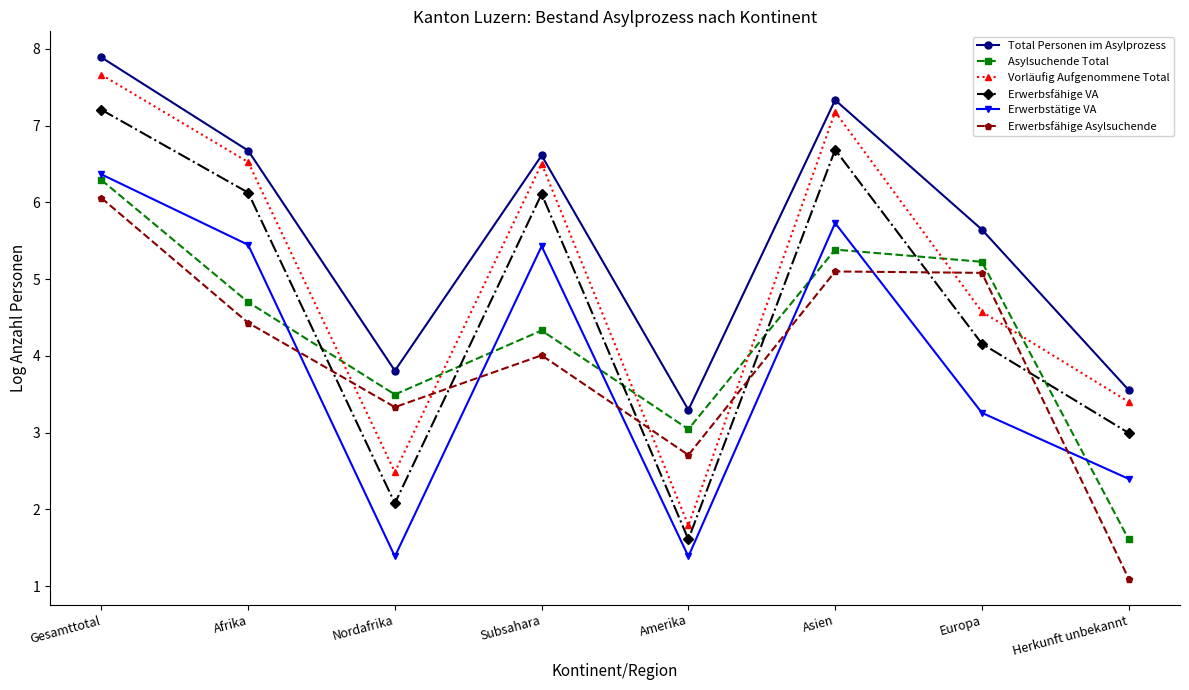

Is the value of Vorläufig Aufgenommene Total at Subsahara greater than the value of Asylsuchende Total at Gesamttotal?

Yes